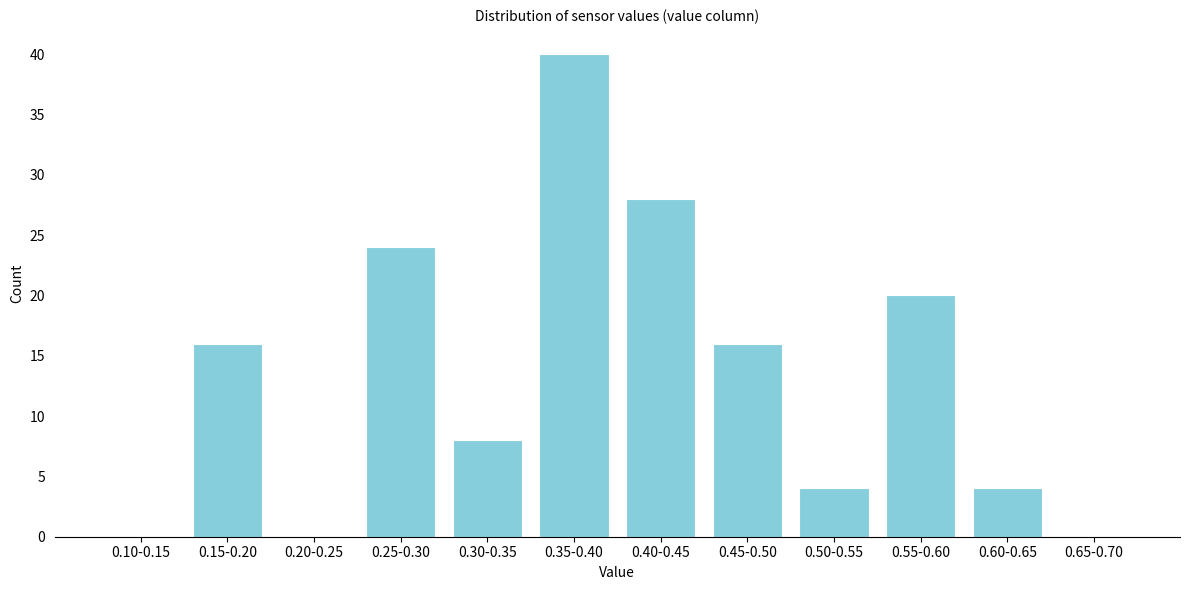

Reading left to right, what are all the values shown in this chart?

0.10-0.15=0	0.15-0.20=16	0.20-0.25=0	0.25-0.30=24	0.30-0.35=8	0.35-0.40=40	0.40-0.45=28	0.45-0.50=16	0.50-0.55=4	0.55-0.60=20	0.60-0.65=4	0.65-0.70=0